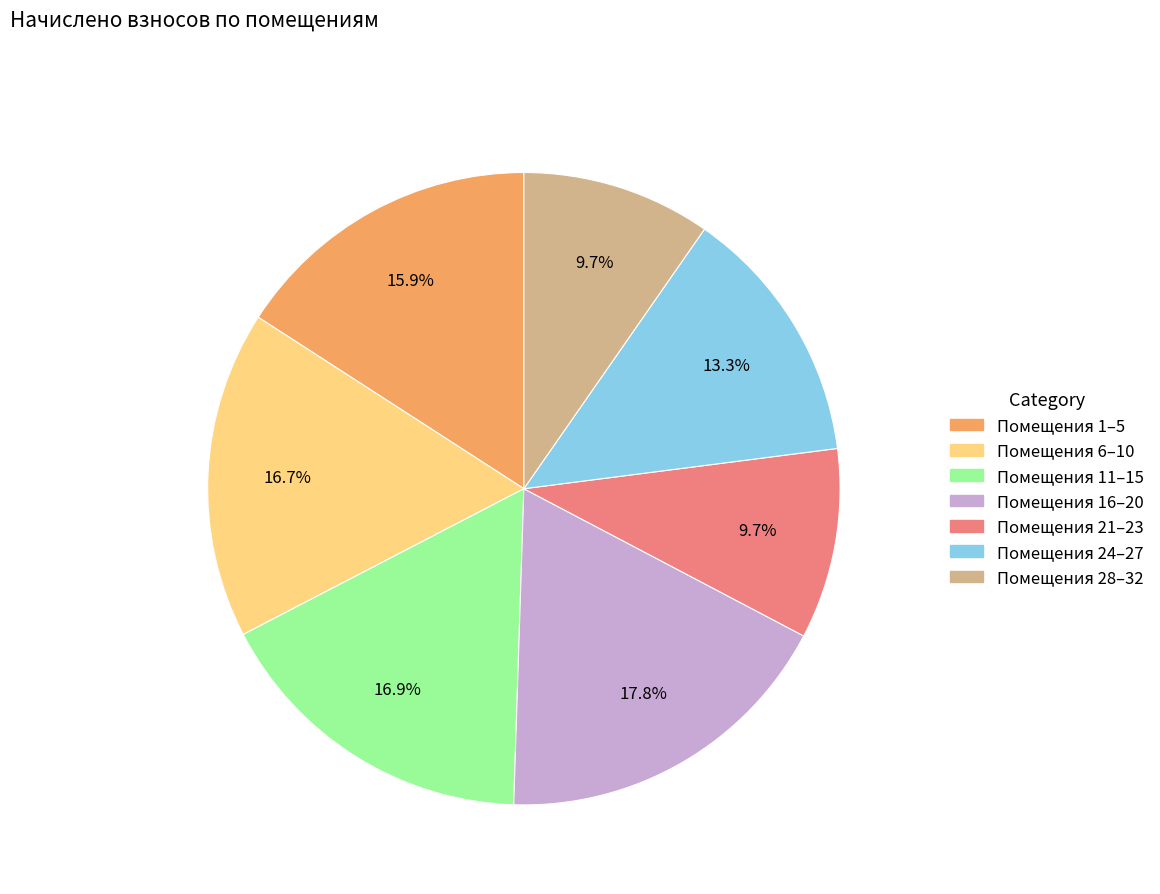

Is there a majority slice in this chart?

No